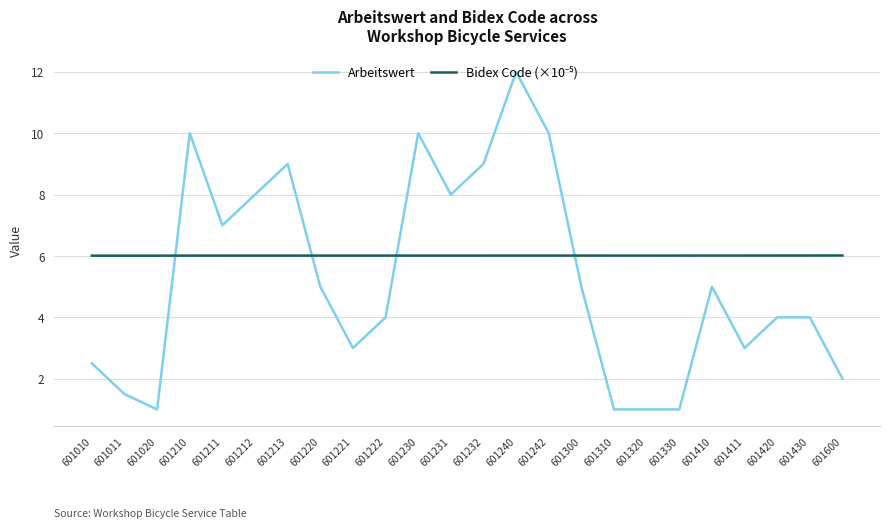

True or false: Arbeitswert has a value of 1.5 at 601011.

True